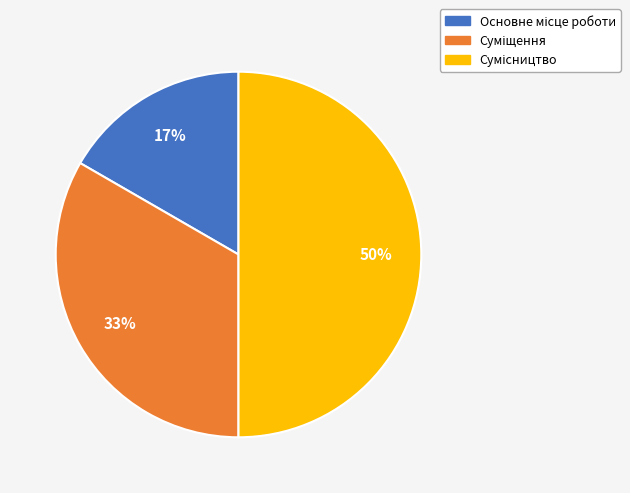

To the nearest percent, what is the average slice percentage?

33%